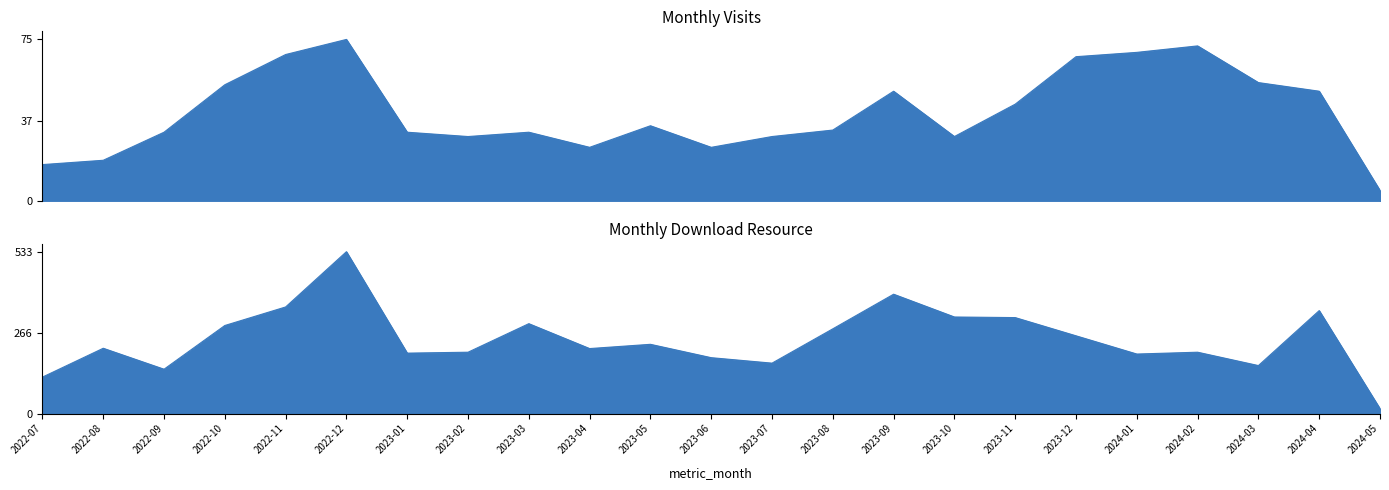

At which category does monthly_visit reach its first local valley?

2023-02